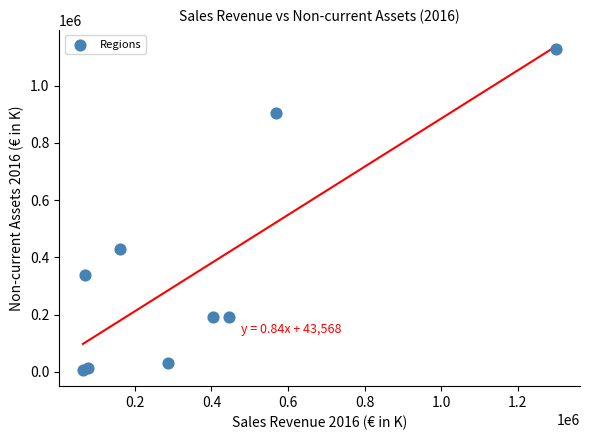

What Y value in the scatter plot is closest to 568157?

428101